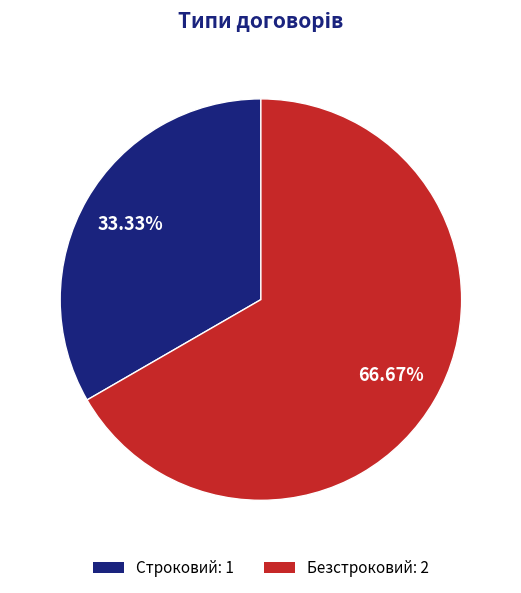

How many slices are in this pie chart?

2